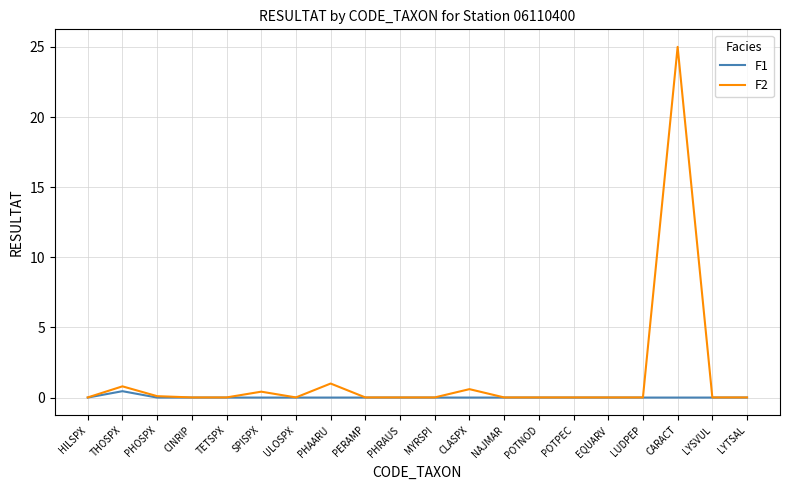

Which category has the highest value in the F2 series?

CARACT